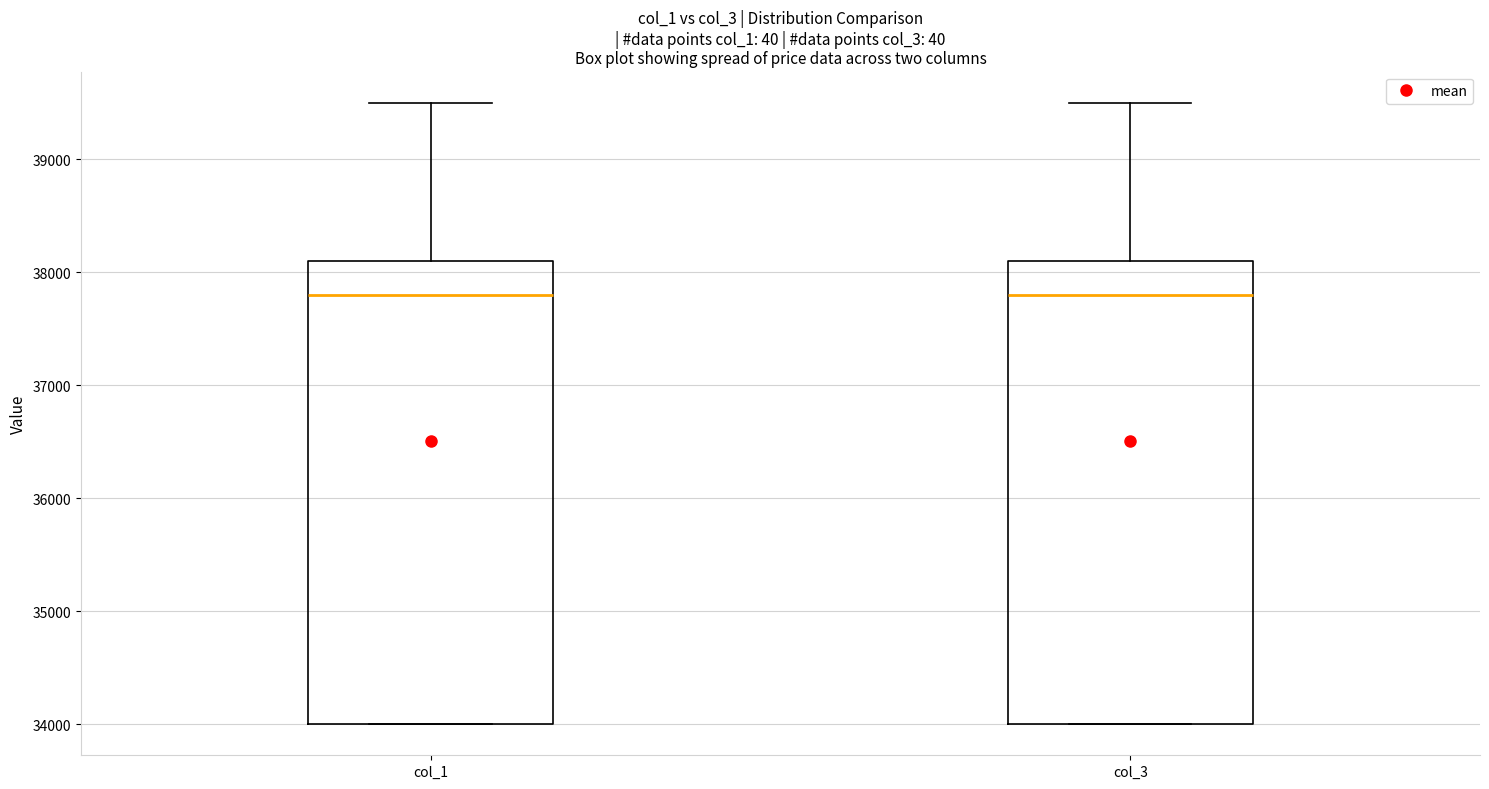

Reading left to right, read every box against the y-axis: the position of its median line, the range the box covers, and the ends of its whiskers. The values are not printed on the chart, so give them approximately, as read against the axis.

col_1: median 37800, box 34000 to 38100, whiskers 34000 to 39500
col_3: median 37800, box 34000 to 38100, whiskers 34000 to 39500